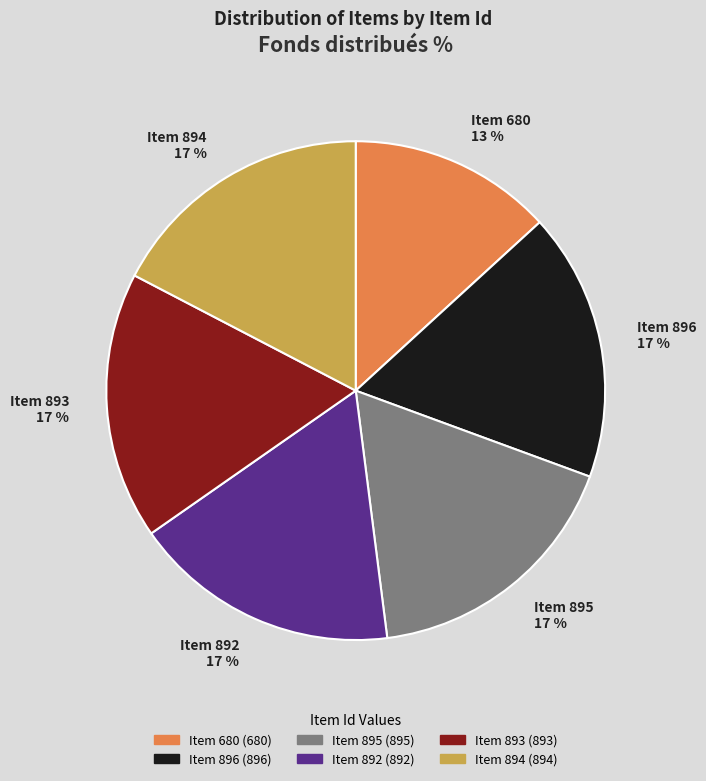

How many segments does this pie chart have?

6